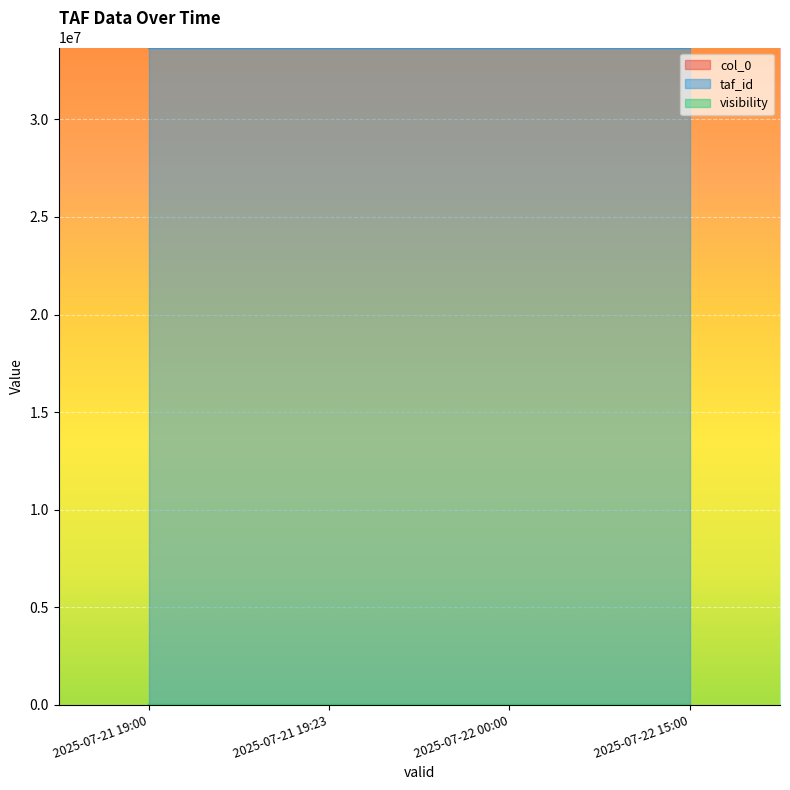

At how many categories does at least one series exceed 5?

4